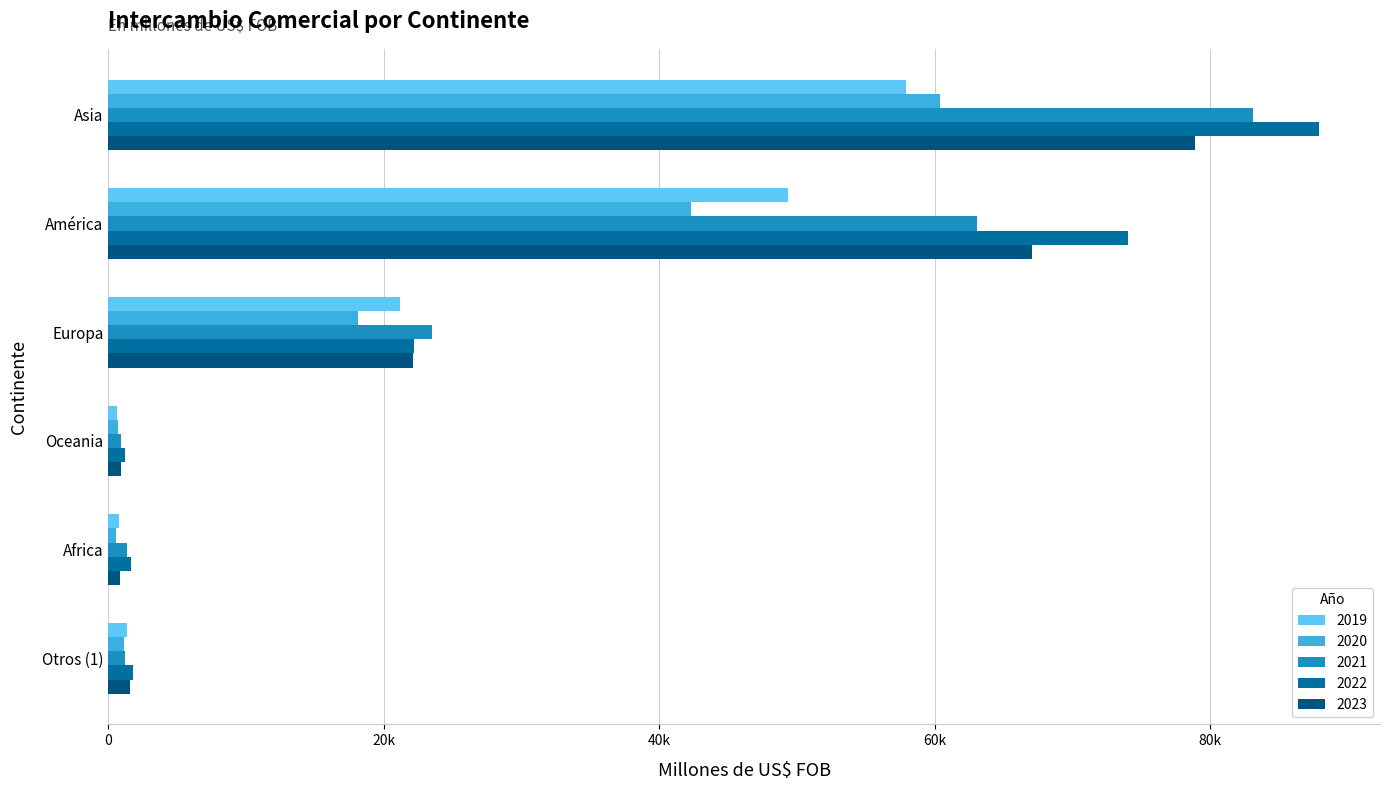

What position from the left is Africa?

5